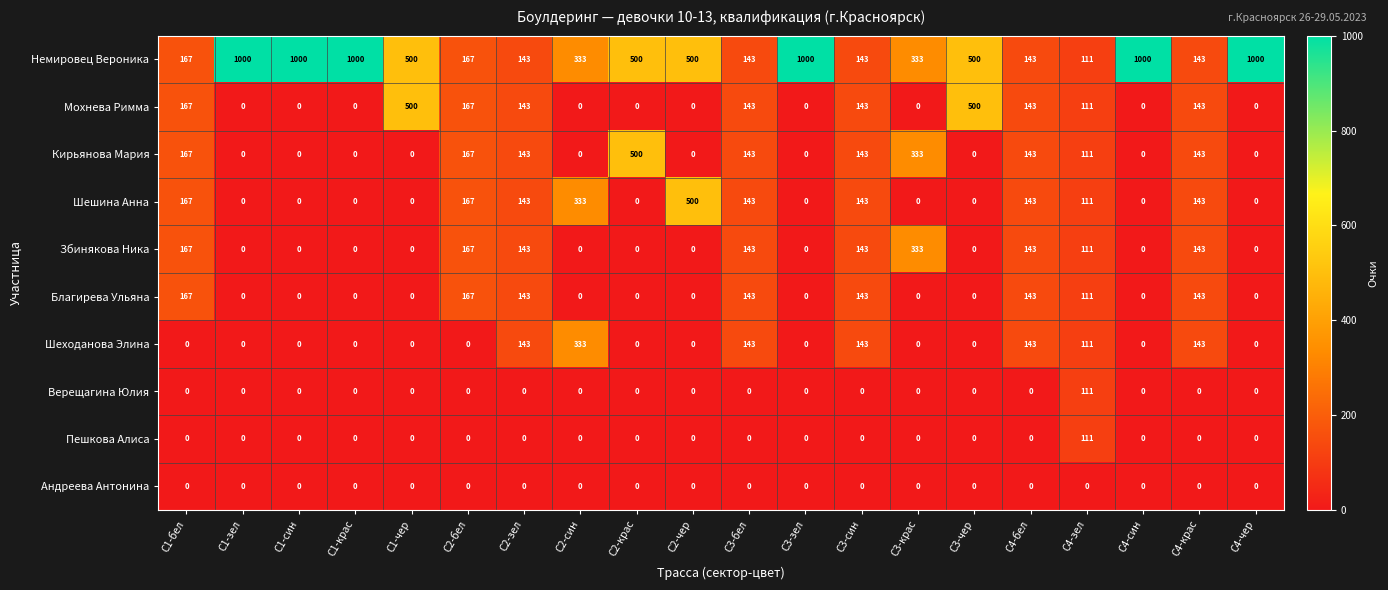

Which series has the largest range (max minus min)?

Немировец Вероника